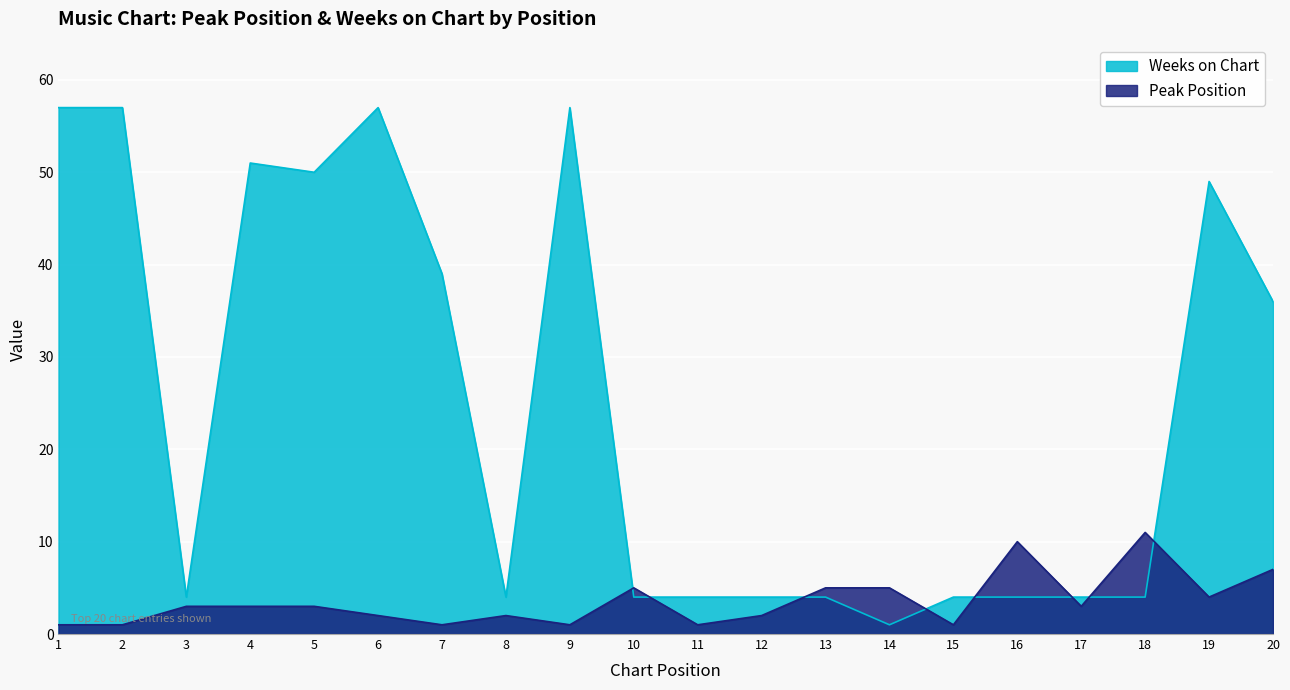

Rank the series by their average value, from lowest to highest.

Peak Position, Weeks on Chart